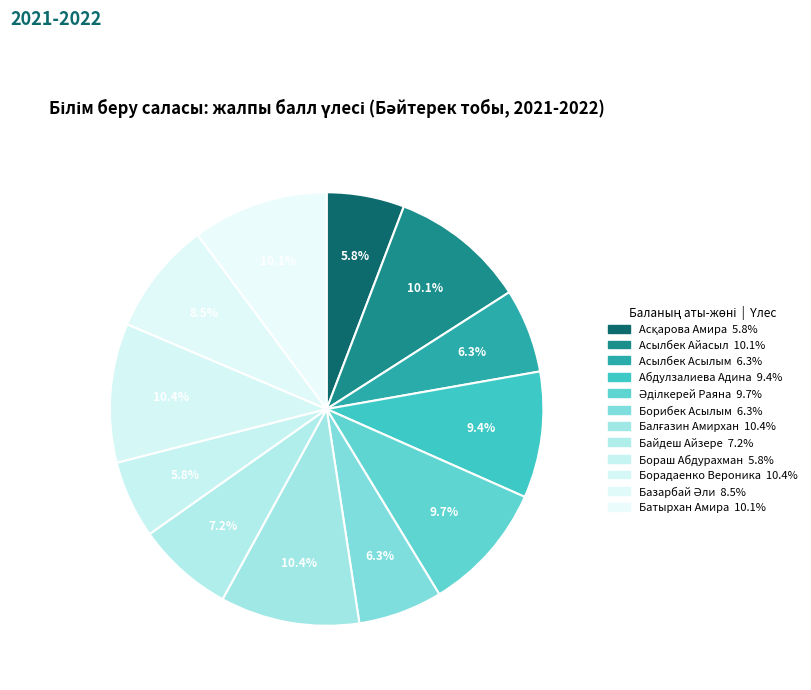

Is the sum of Базарбай Әли and Әділкерей Раяна greater than half?

No